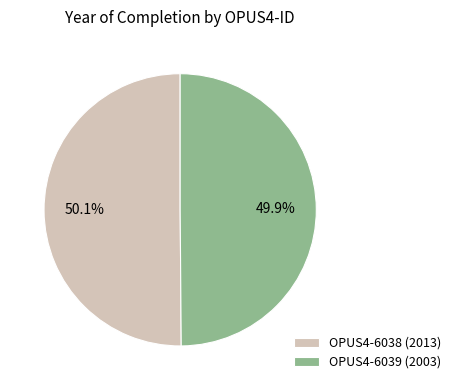

The OPUS4-6038 slice represents 50% of the pie. True or false?

True